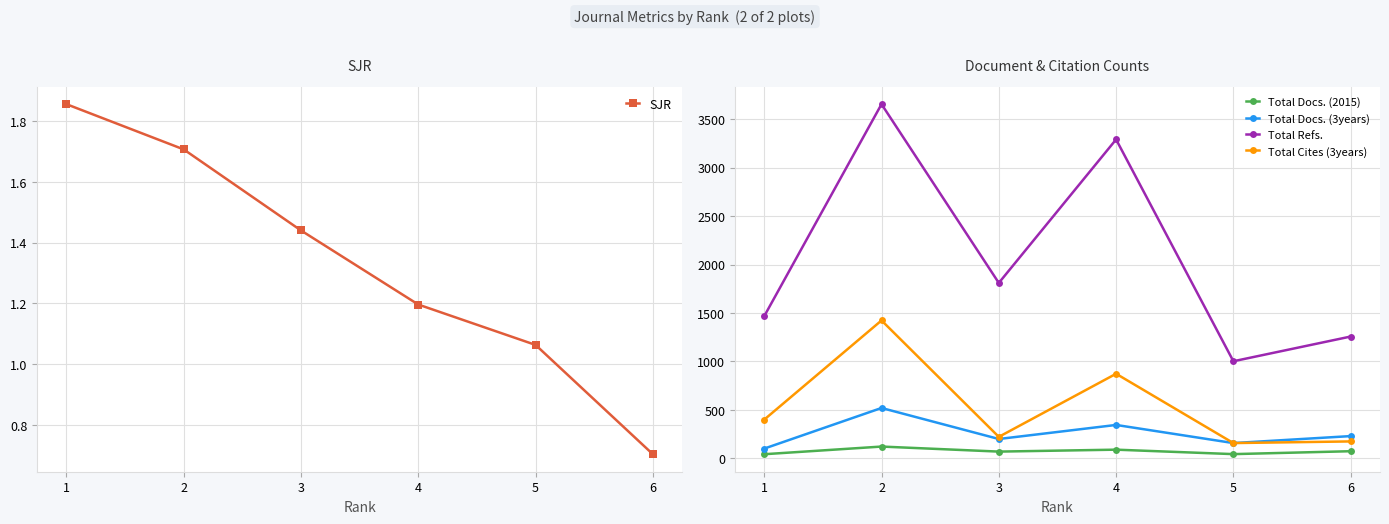

Rank the series by their maximum value, from lowest to highest.

SJR, Total Docs. (2015), Total Docs. (3years), Total Cites (3years), Total Refs.